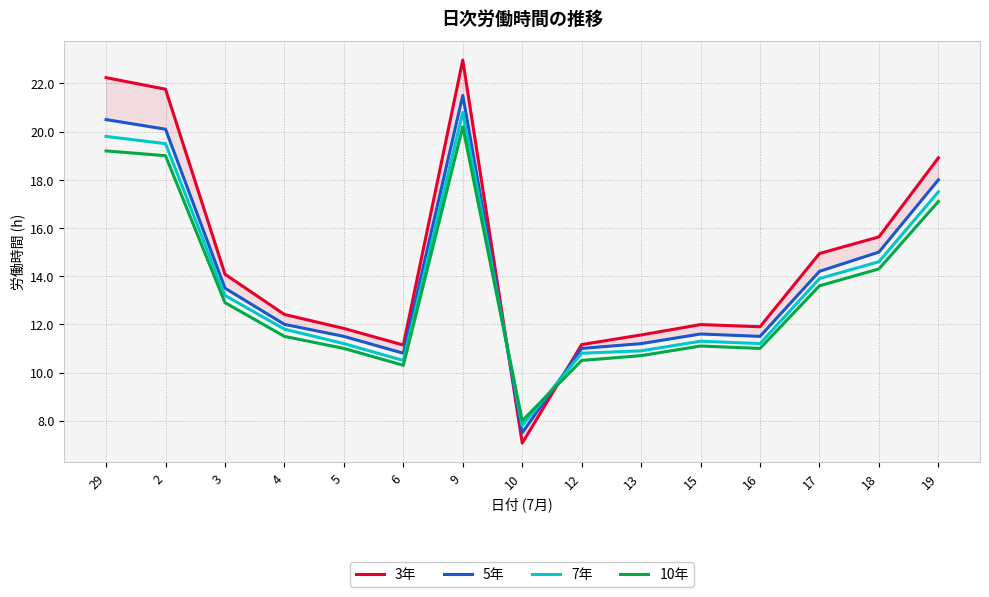

The value of 10年 at 2 is 19.0. True or false?

True